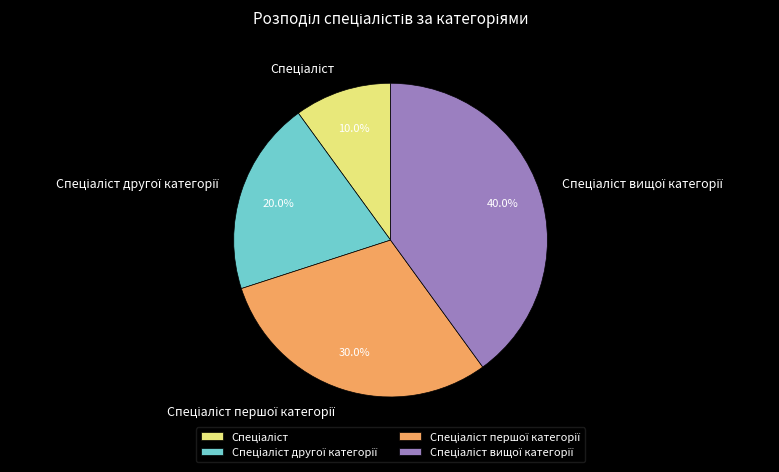

Does any single category account for the majority?

No